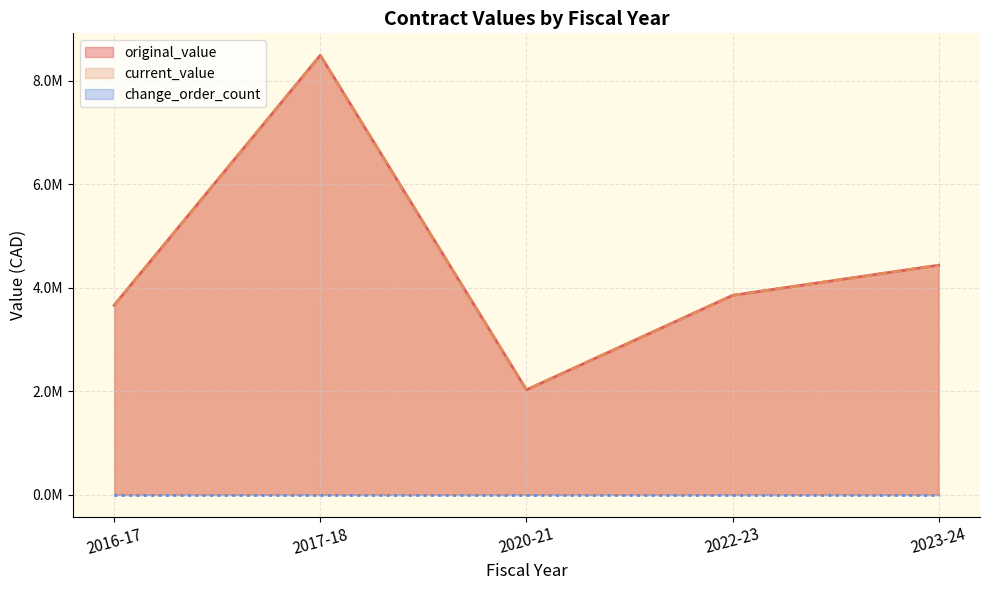

Does the chart have visible grid lines?

Yes